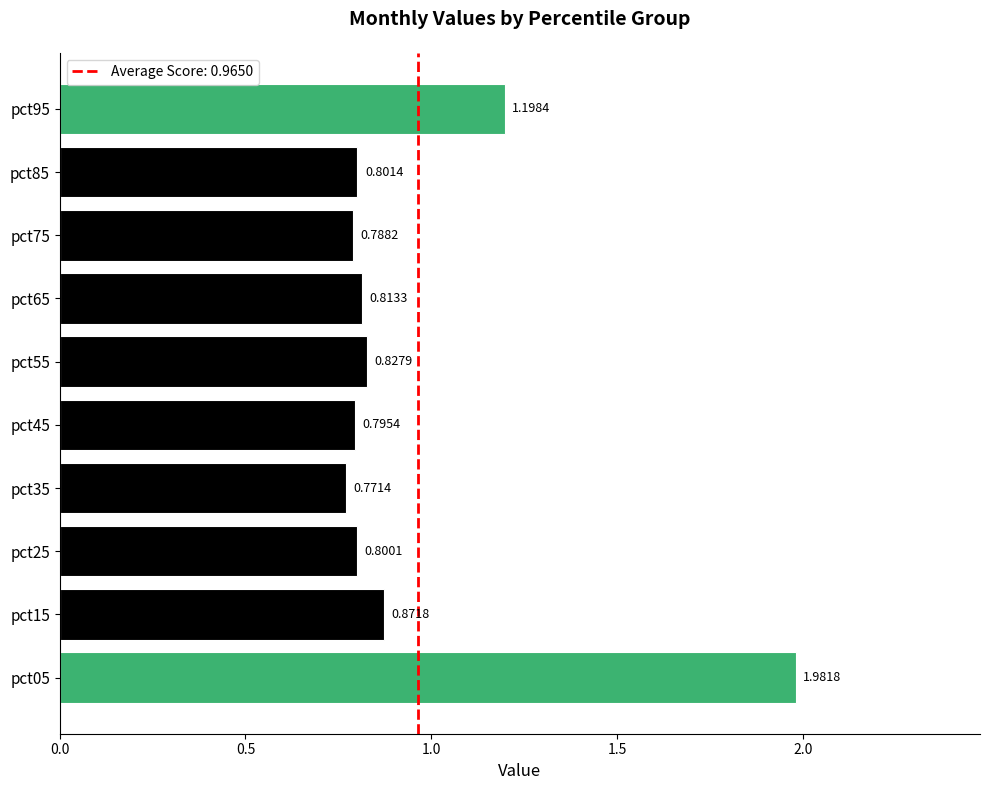

Which has a higher value, pct85 or pct05?

pct05